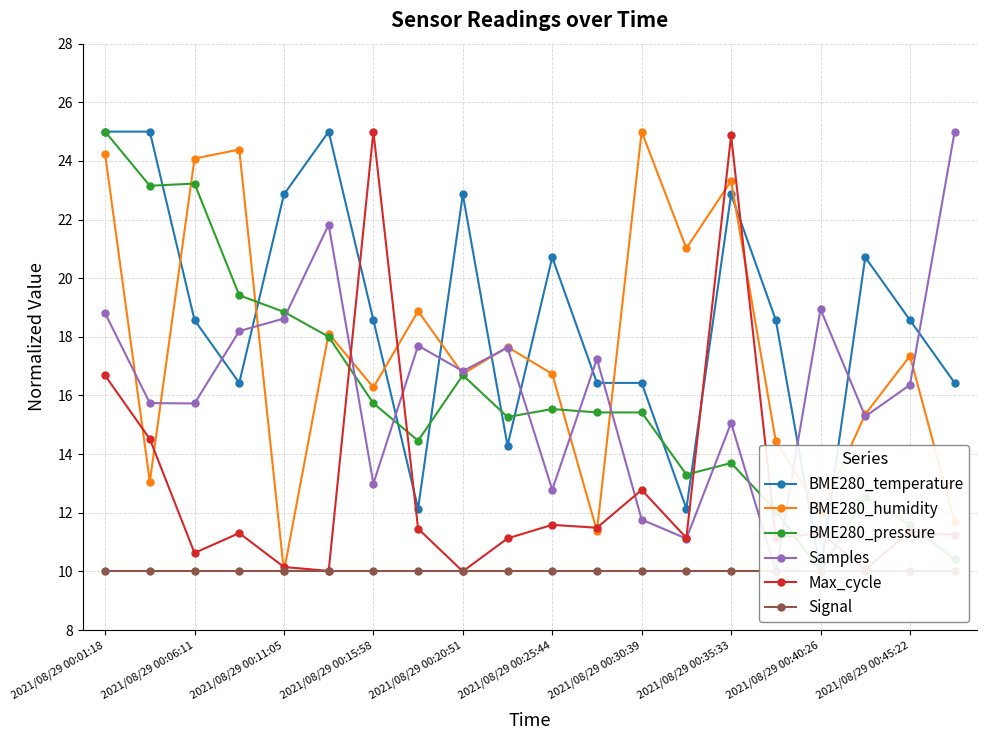

What is the minimum value for Signal?

10.0